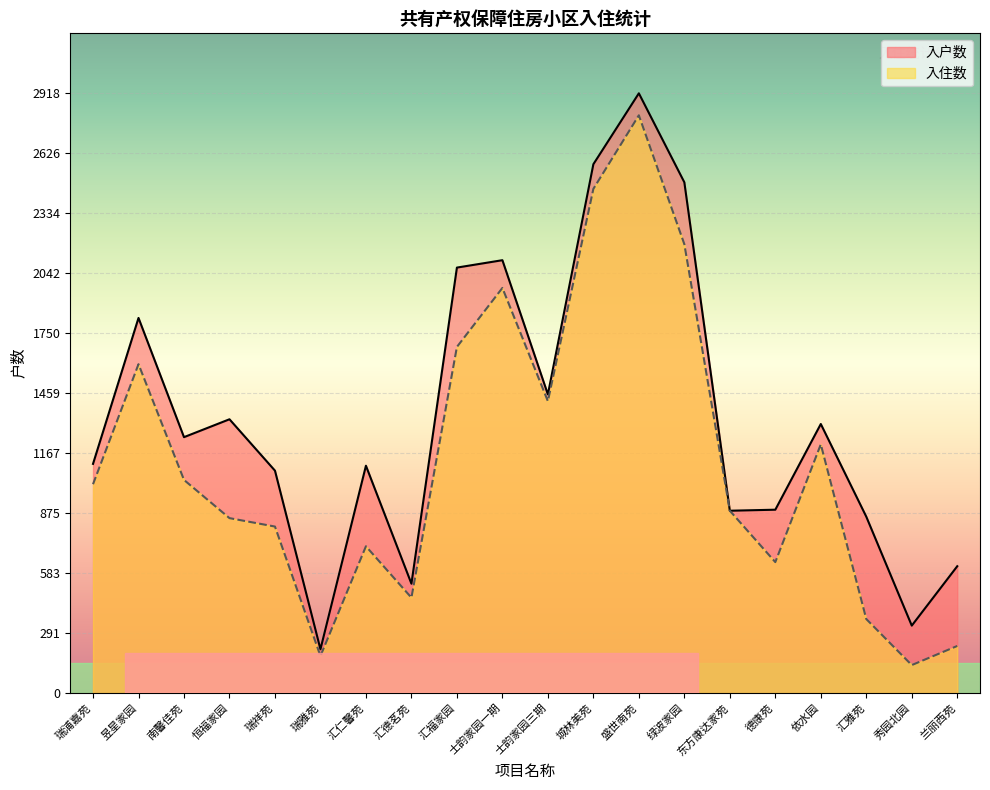

What is the difference between the second highest and second lowest values in the 入户数 series?

2245